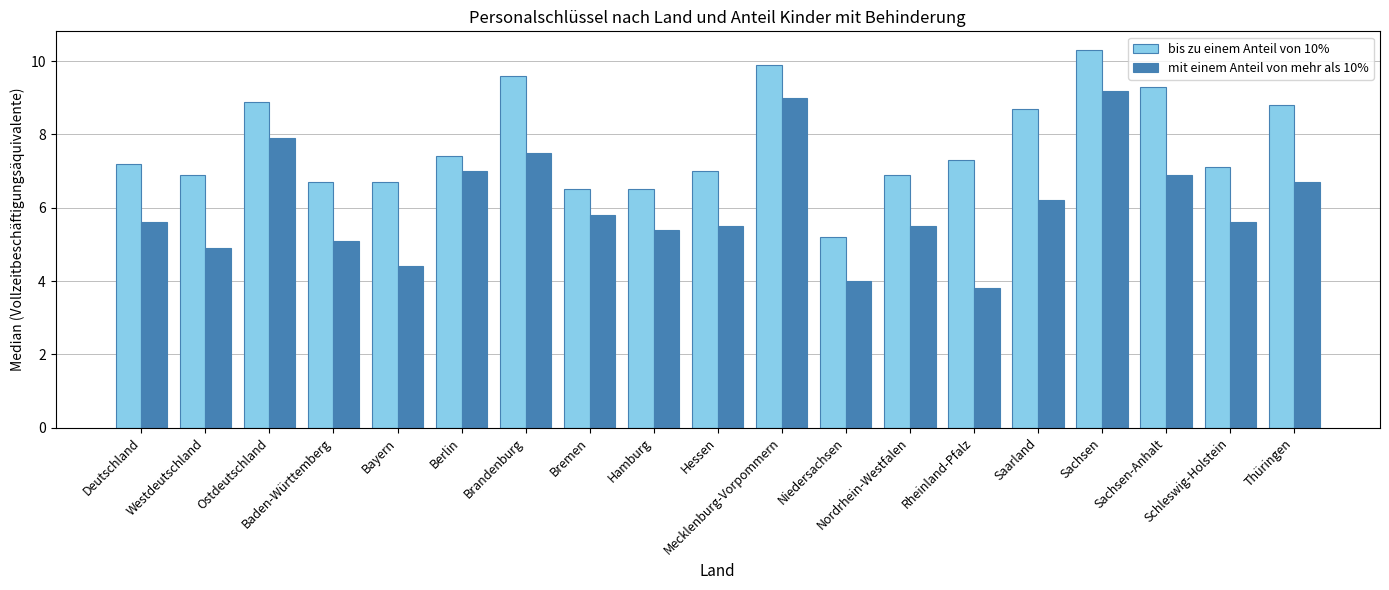

Which series has the widest spread of values?

mit einem Anteil von mehr als 10%